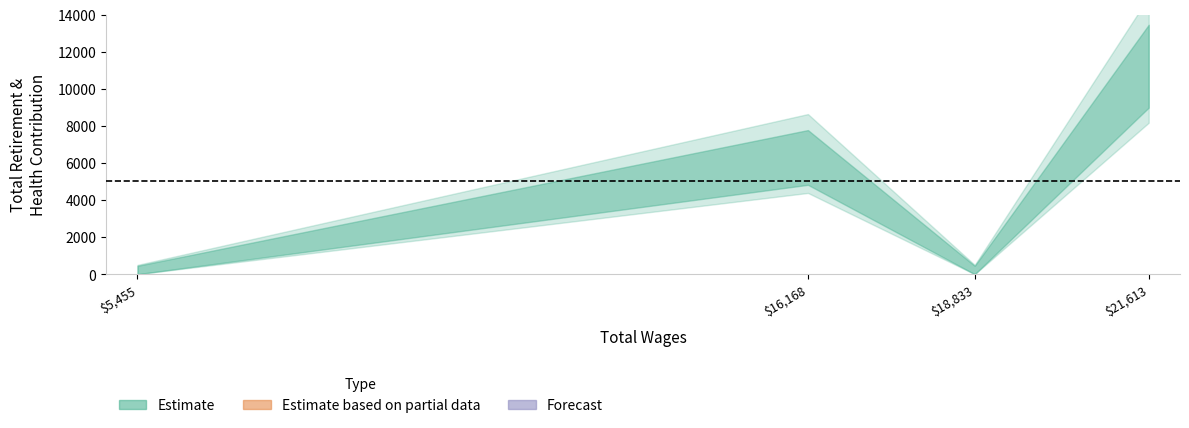

What is the sum of the values at 5455.0 and 21613.0?

11560